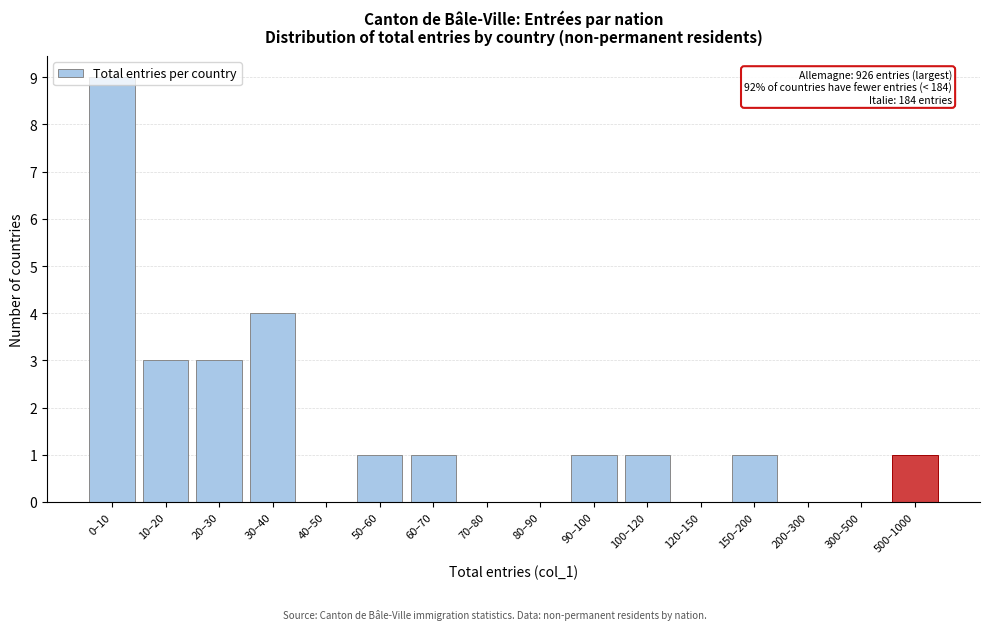

The chart shows a value of 5 at 10–20. True or false?

False